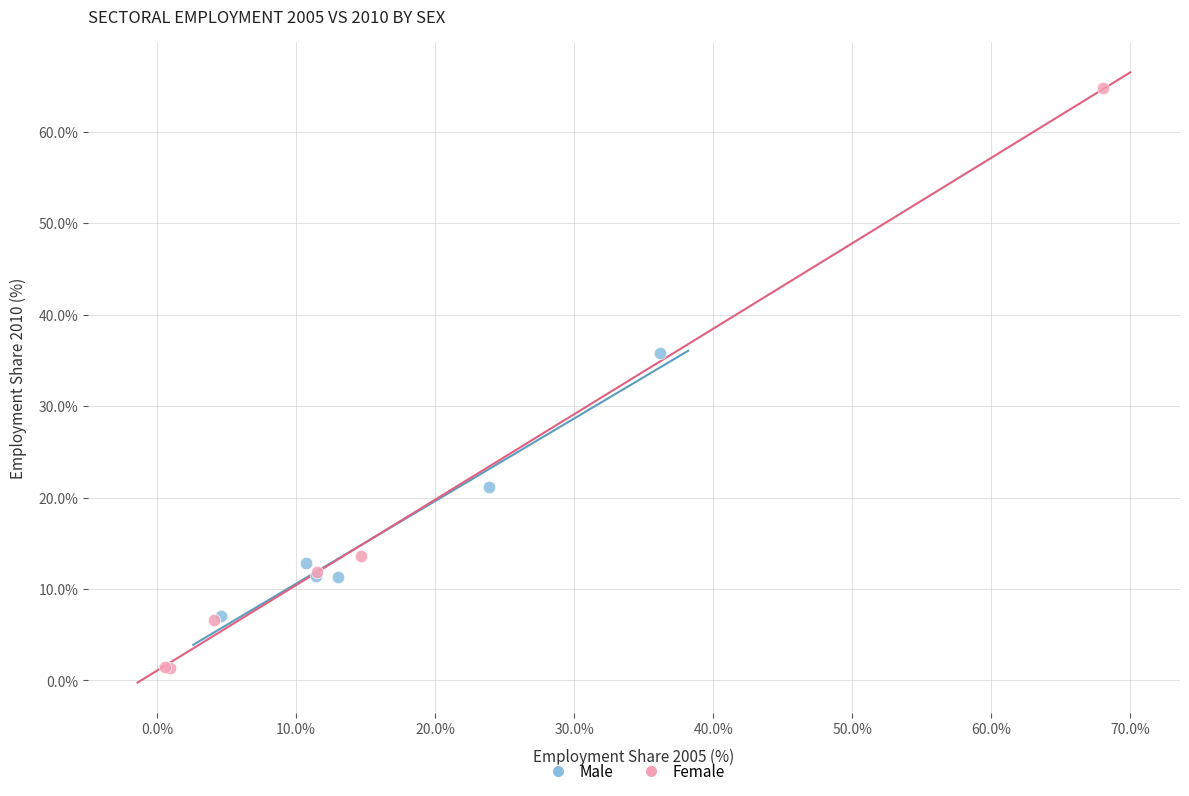

Which series contains the lowest Y value?

Female